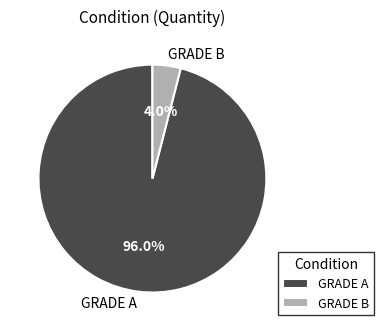

Is there any slice that represents more than half of the pie?

Yes